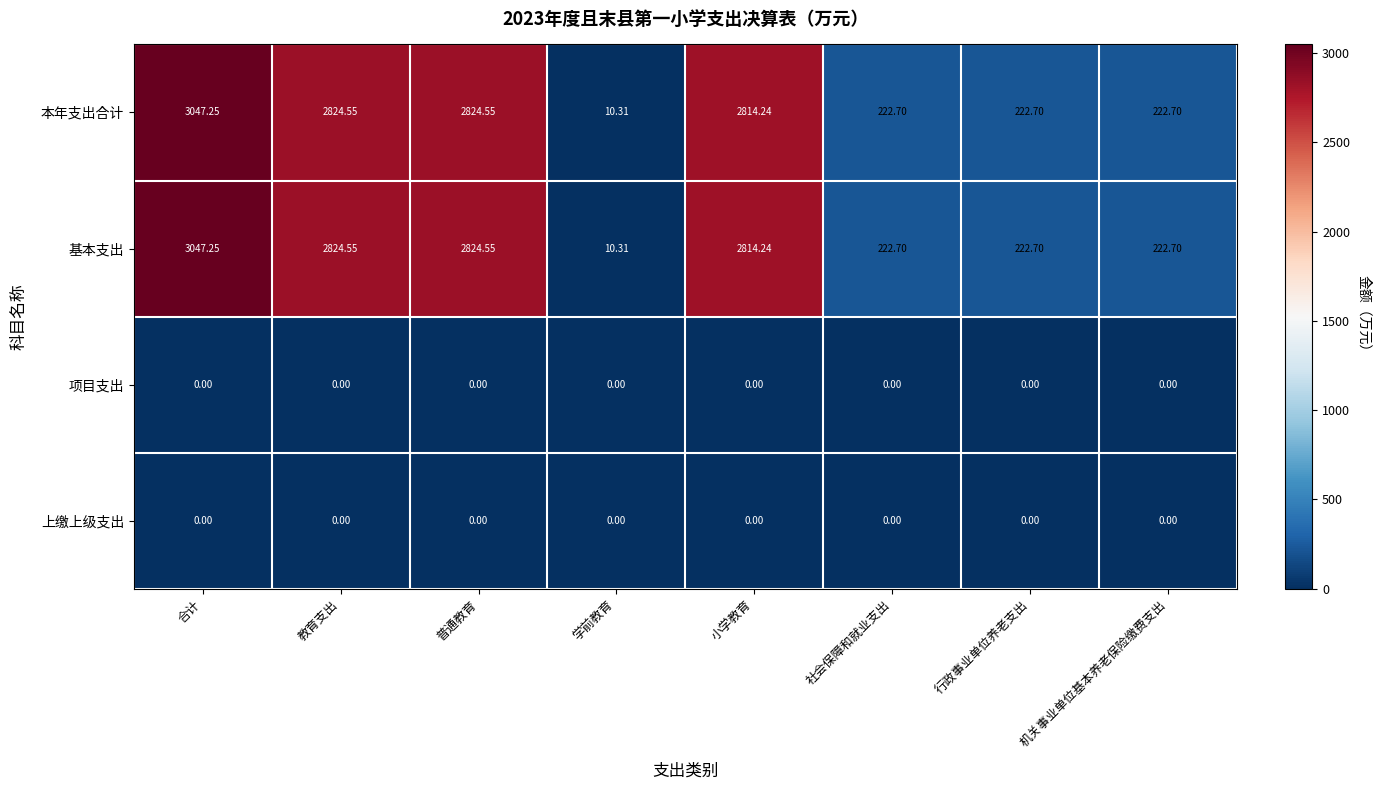

Where is 本年支出合计 nearest to the value 1528?

小学教育